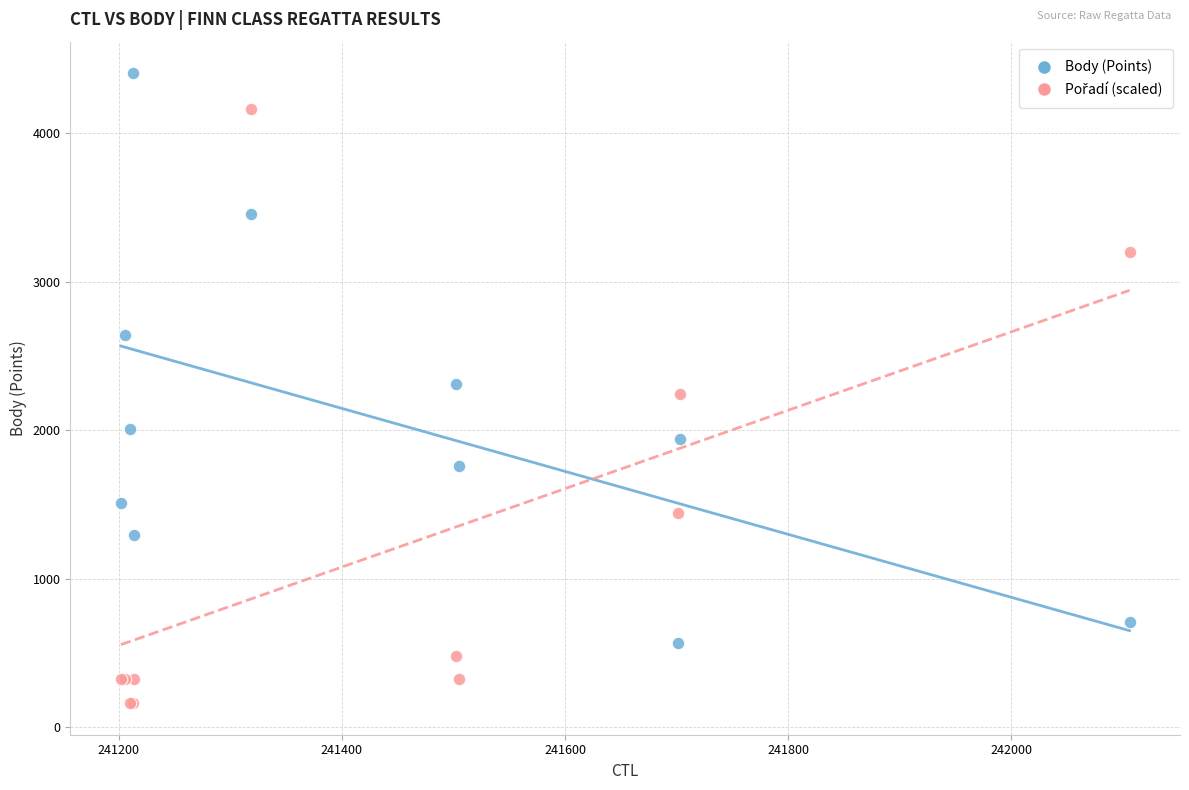

What is the X range (max minus min) for the scatter plot?

904